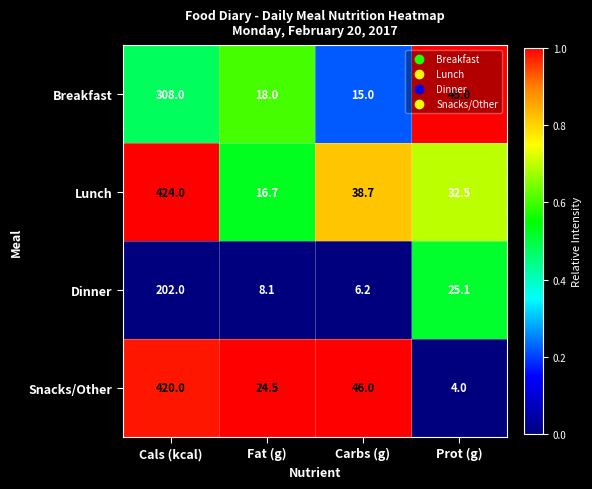

What is the sum of all Lunch values?

511.9